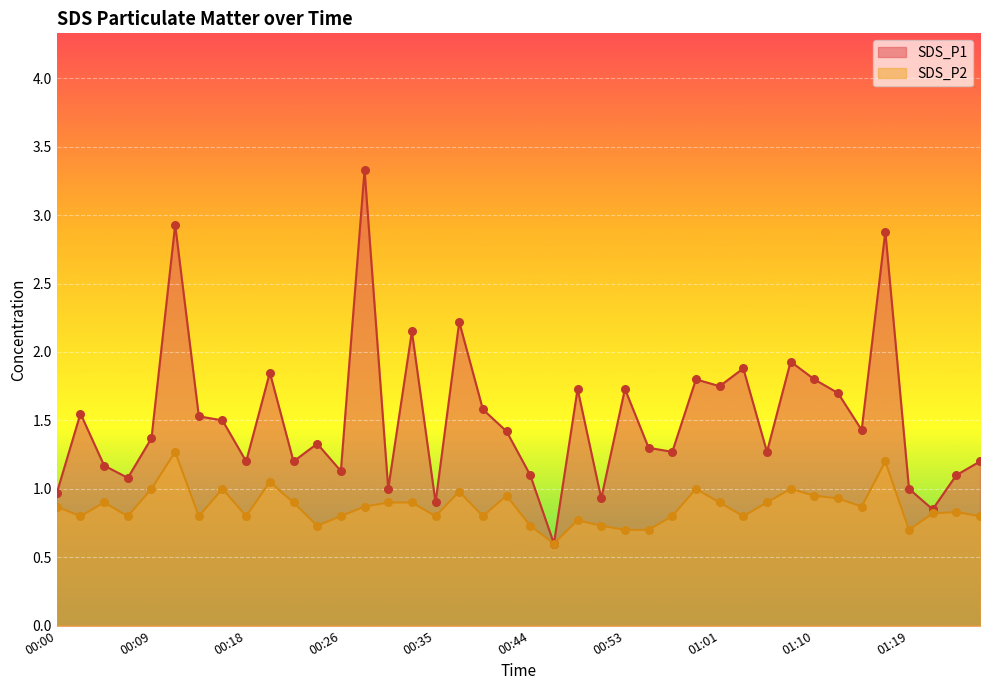

At how many categories does at least one series exceed 2?

5